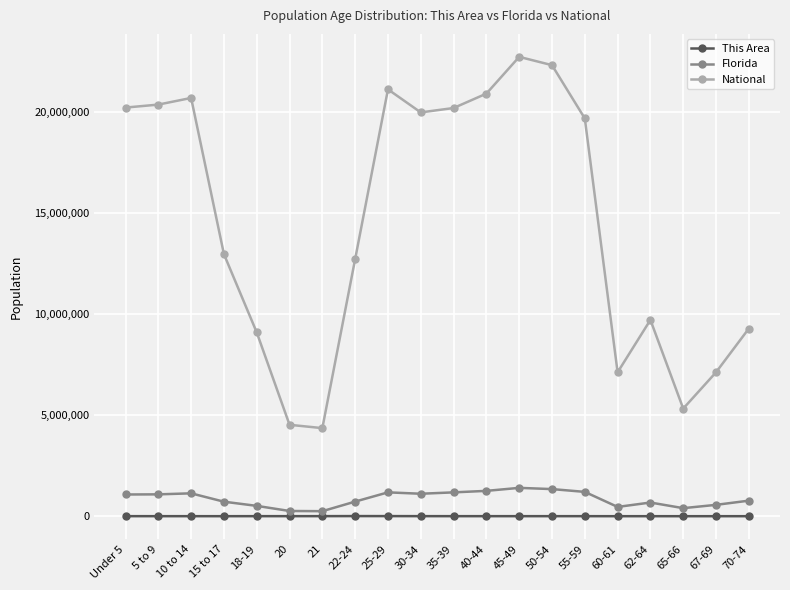

Which series has the widest spread of values?

National